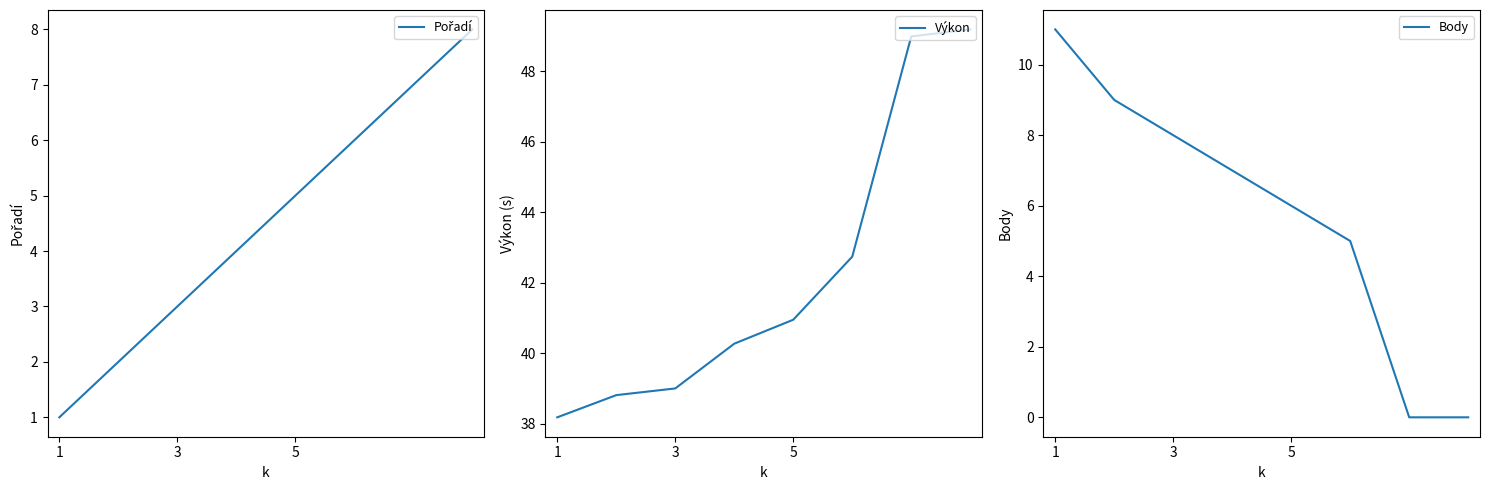

What is the highest value of the Body series?

11